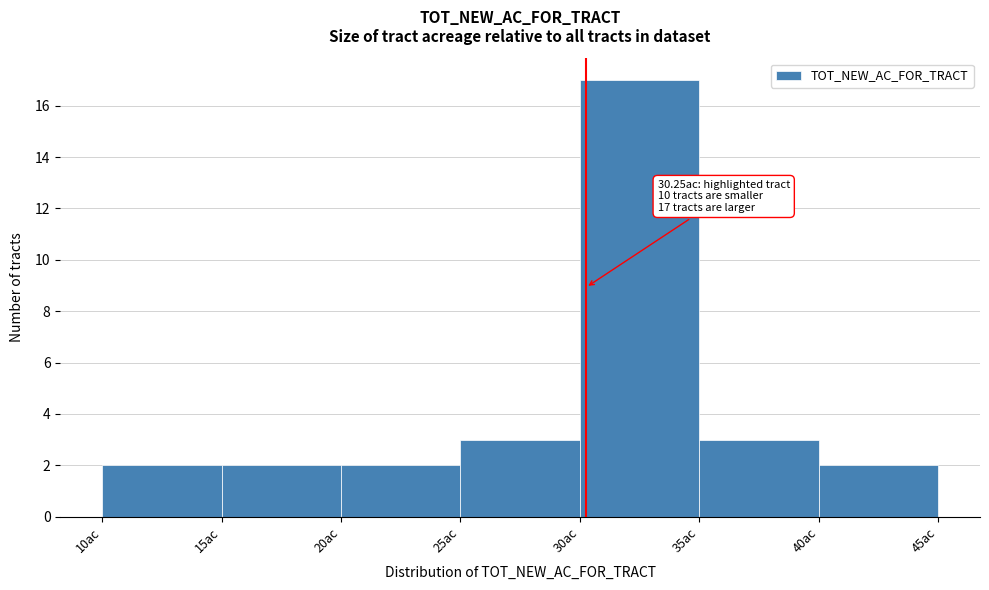

Over which range of the x-axis is the bar tallest?

30 to 35